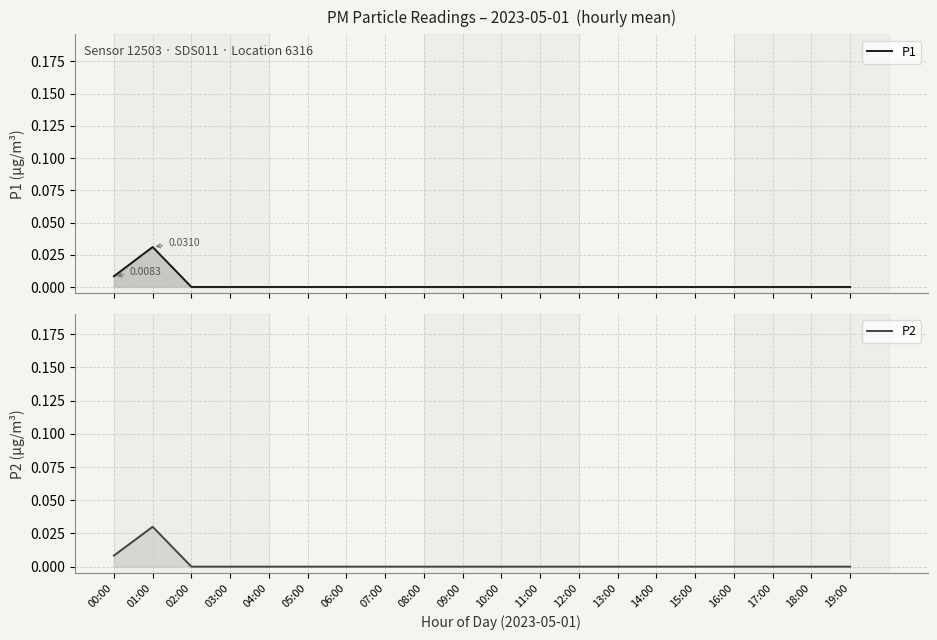

How many distinct data groups are displayed?

2